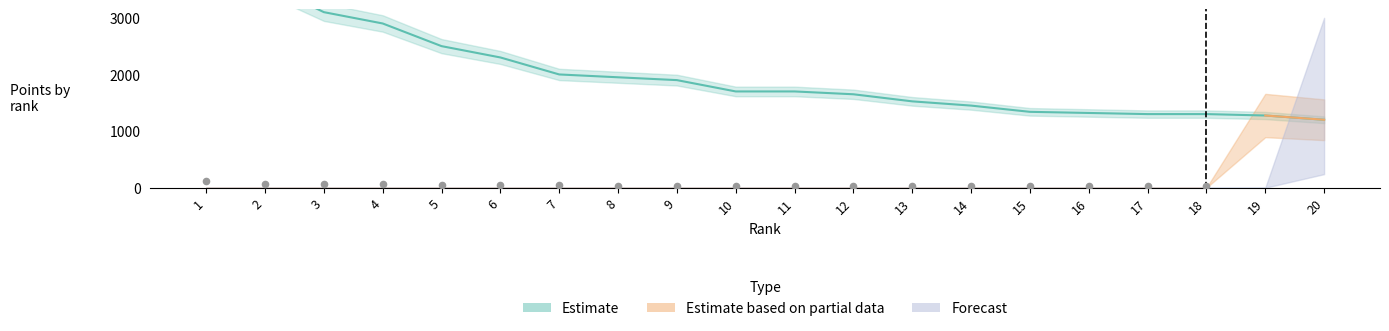

What are all the series names shown in the legend?

Estimate, Estimate based on partial data, Forecast